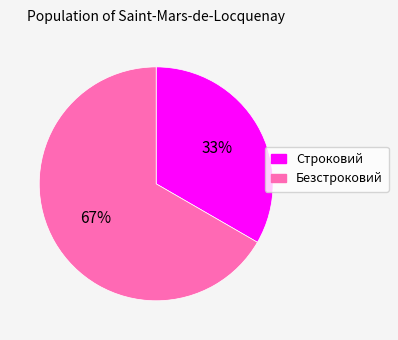

Count the number of slices in the pie.

2